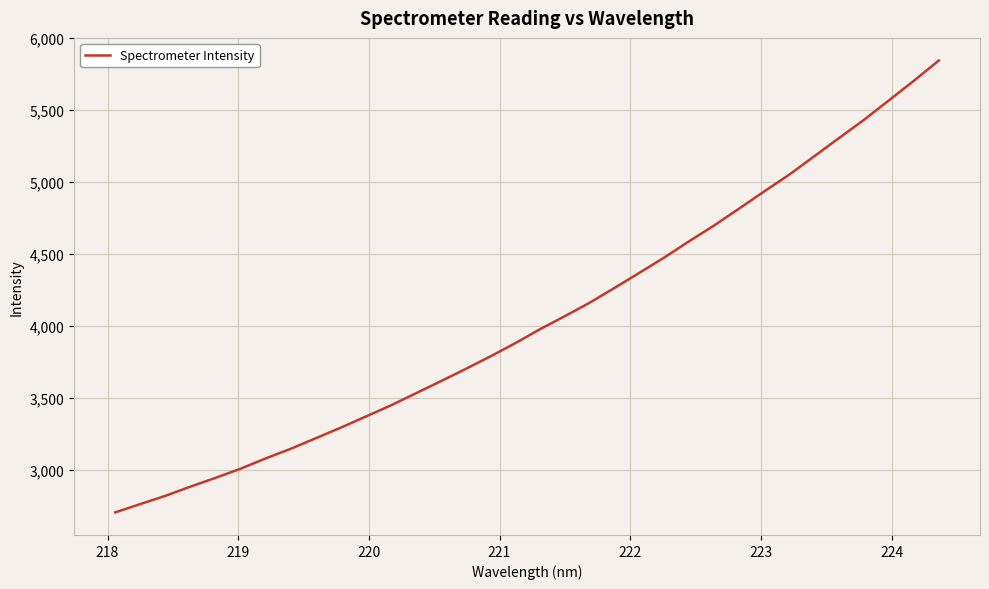

What is the maximum value shown in the chart?

5844.5